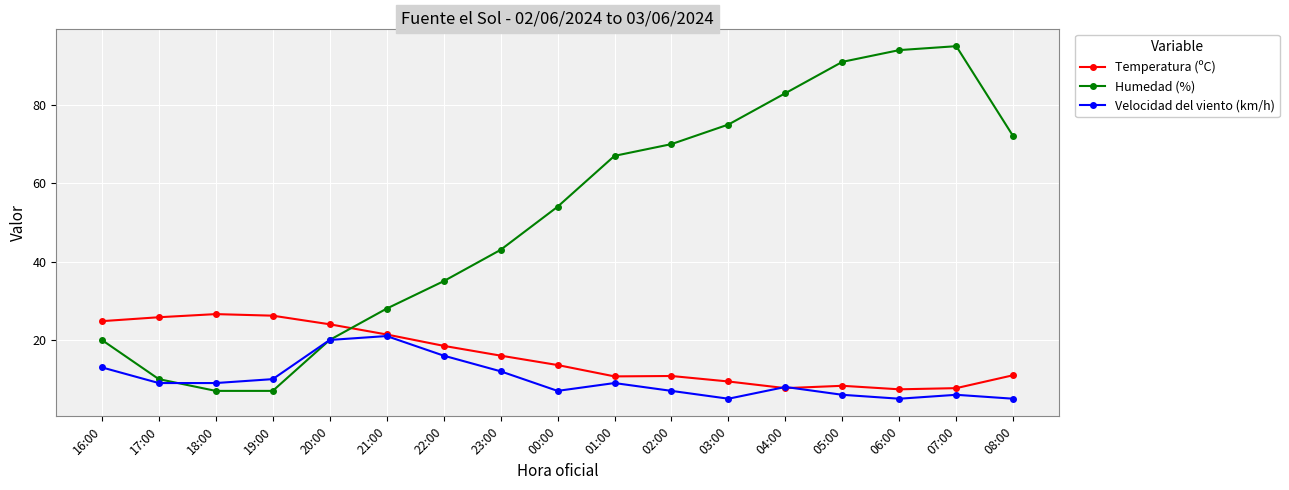

What position from the left is 23:00?

8